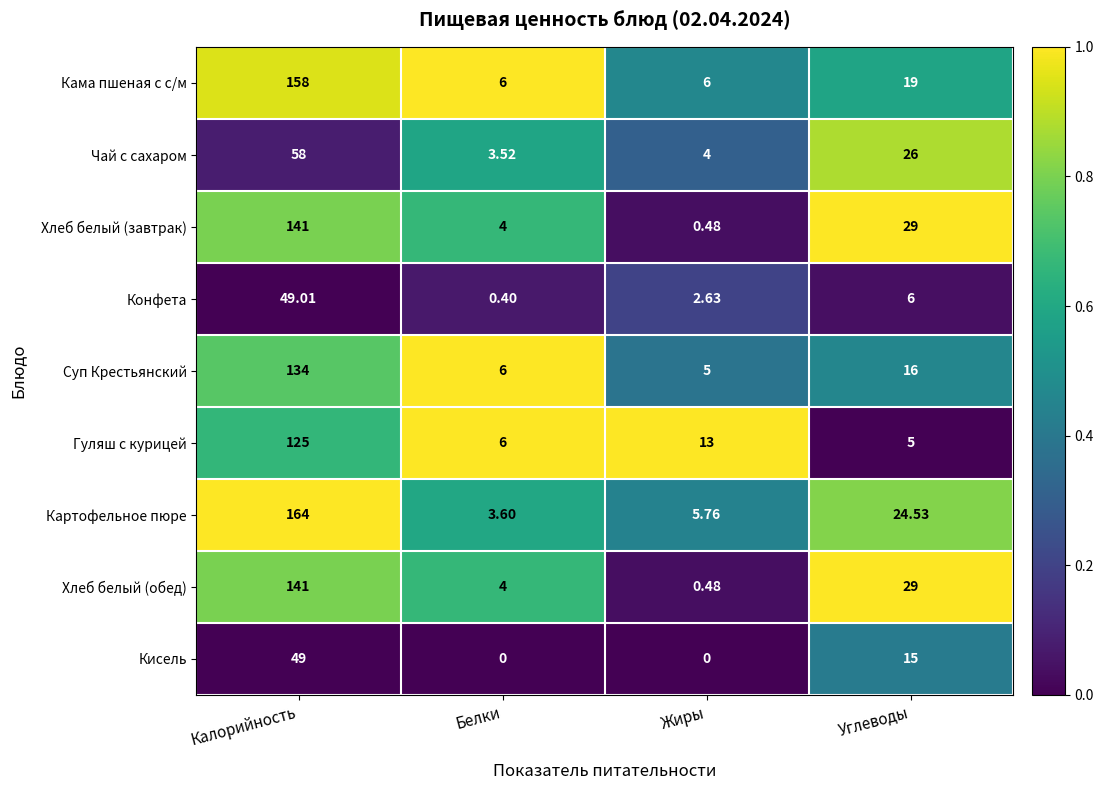

Which series changed the most between Белки and Жиры?

Гуляш с курицей